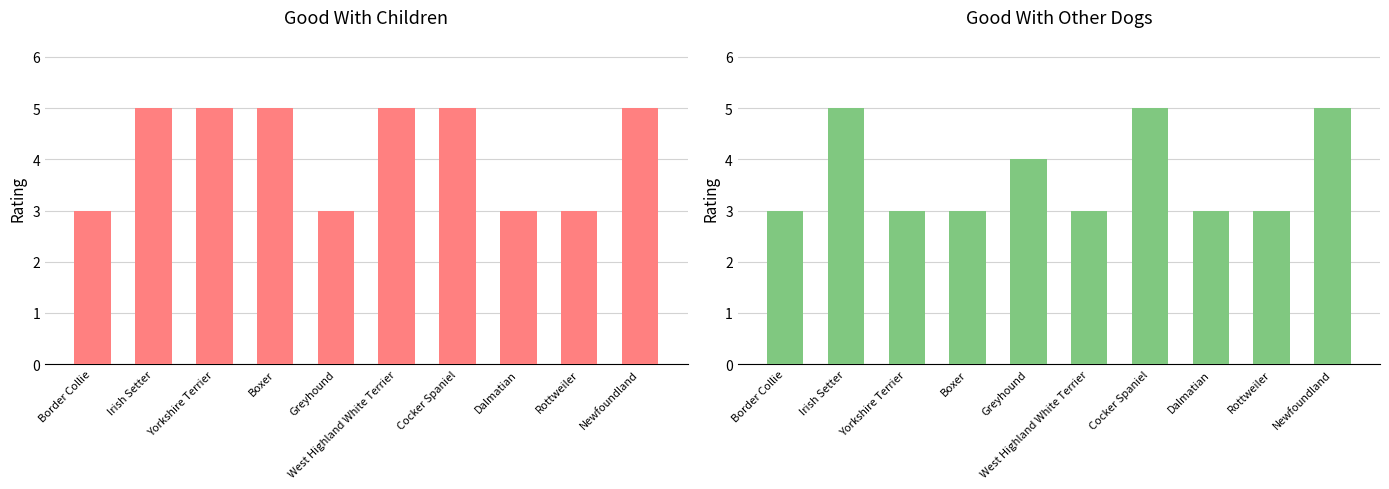

The value of good_with_children at Greyhound is 4. True or false?

False